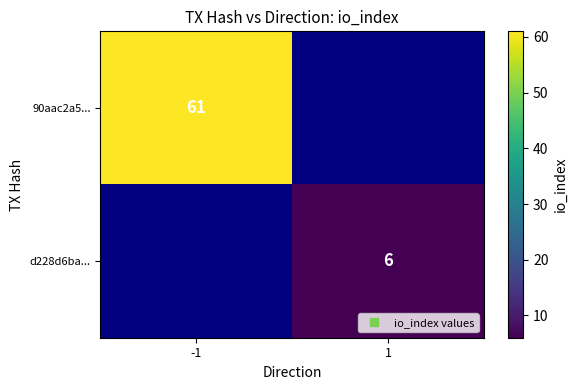

At -1, list the series in order from largest to smallest.

90aac2a5..., d228d6ba...